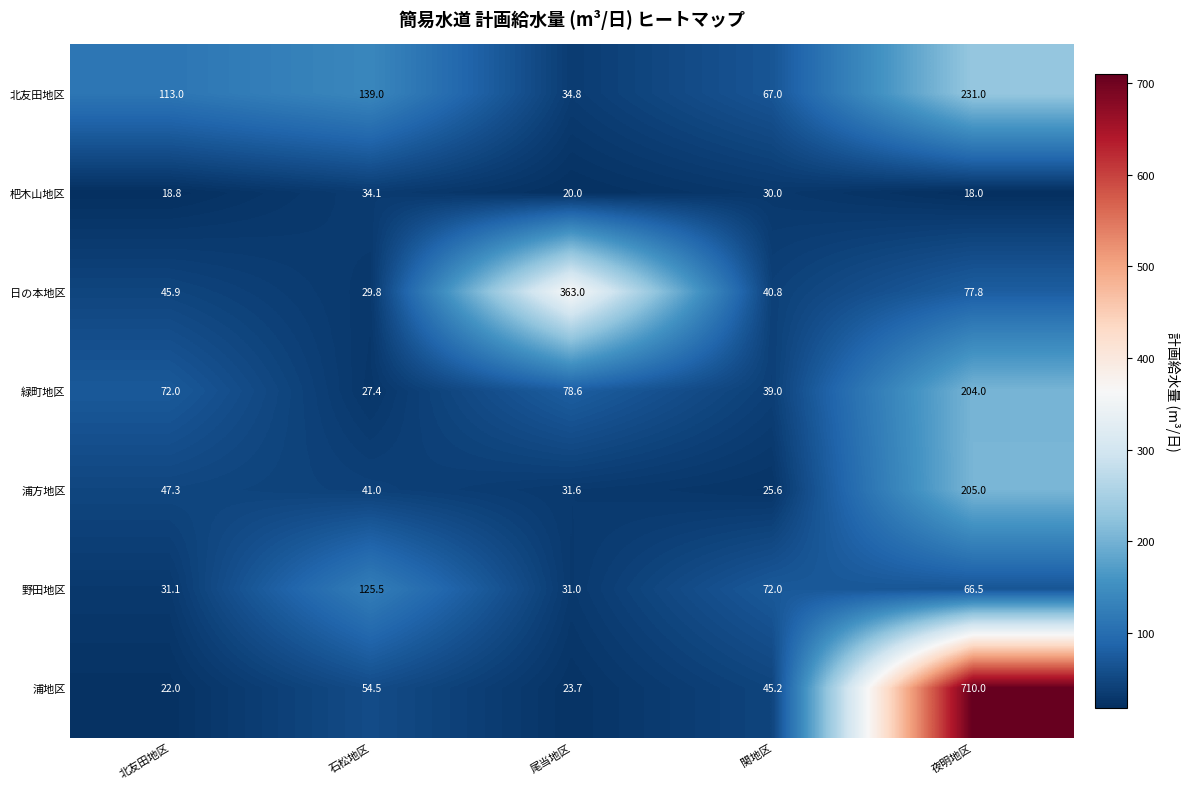

At which category is the sum across all series the highest?

夜明地区